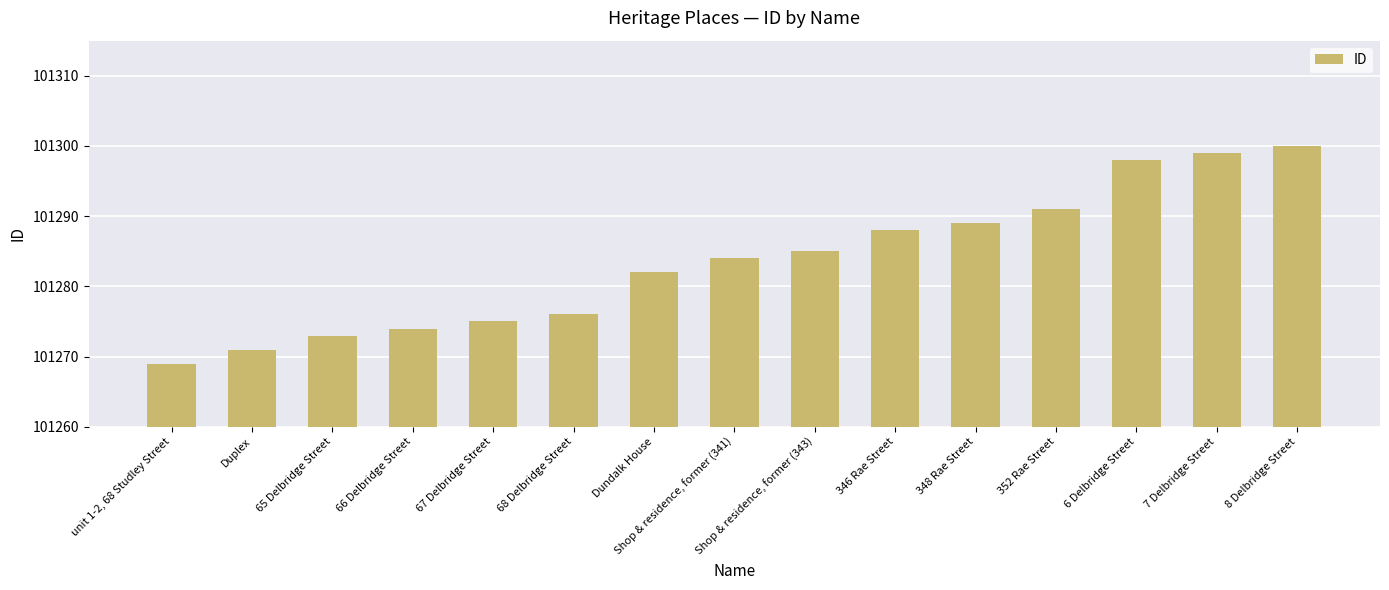

Which label corresponds to the smallest value in the chart?

unit 1-2, 68 Studley Street